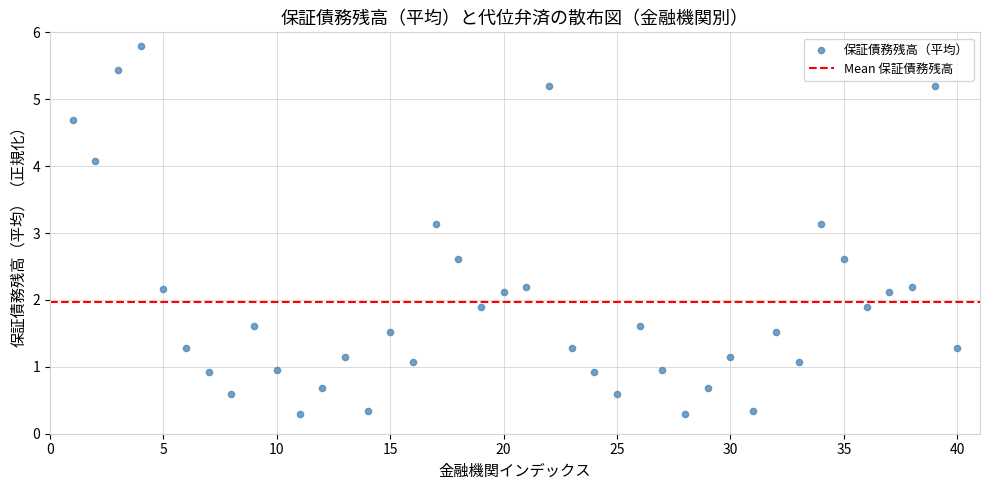

What is the range of X values (max minus min)?

39.0